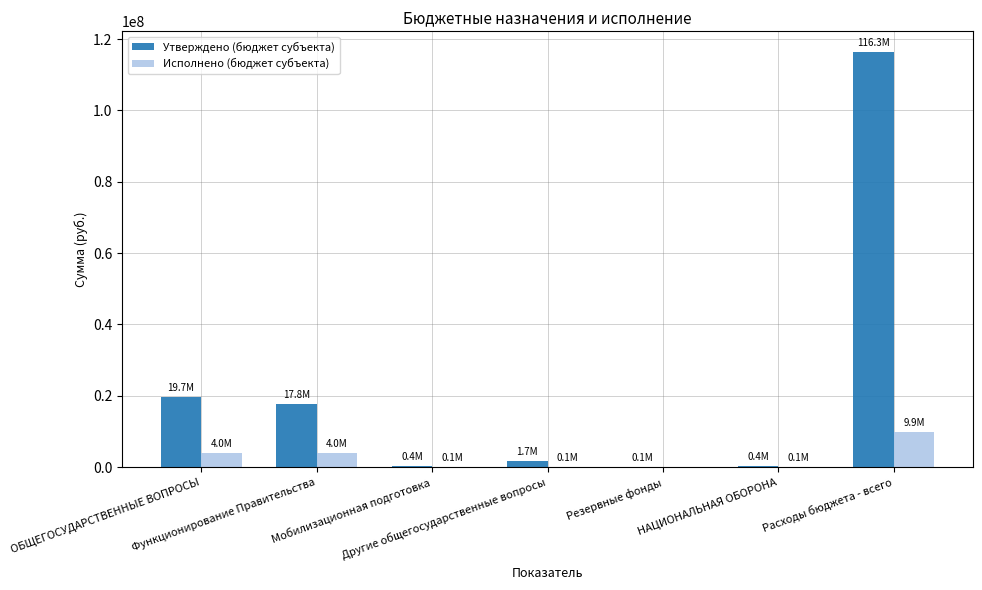

What is the maximum value for Исполнено (бюджет субъекта)?

9852403.2